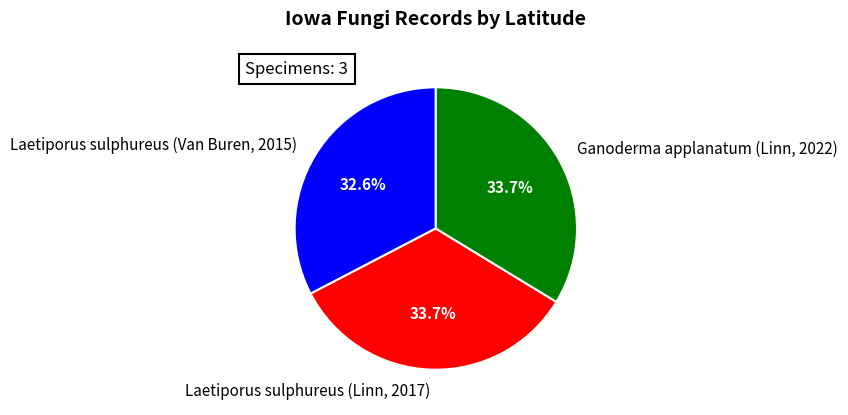

Is the sum of Laetiporus sulphureus (Van Buren, 2015) and Laetiporus sulphureus (Linn, 2017) greater than half?

Yes